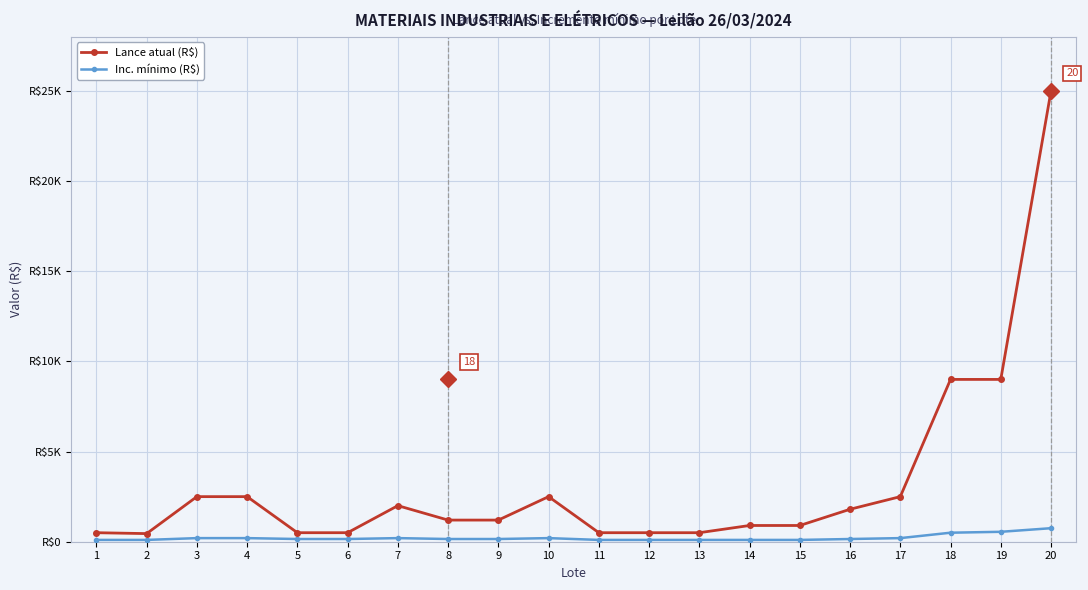

Rank the categories by Lance atual (R$) value from highest to lowest.

20, 18, 19, 3, 4, 10, 17, 7, 16, 8, 9, 14, 15, 1, 5, 6, 11, 12, 13, 2